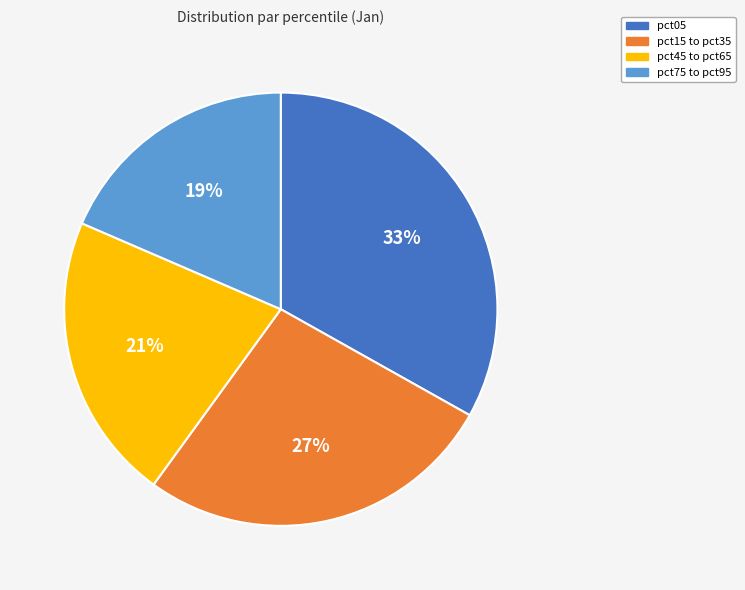

To the nearest percent, what is the average slice percentage?

25%